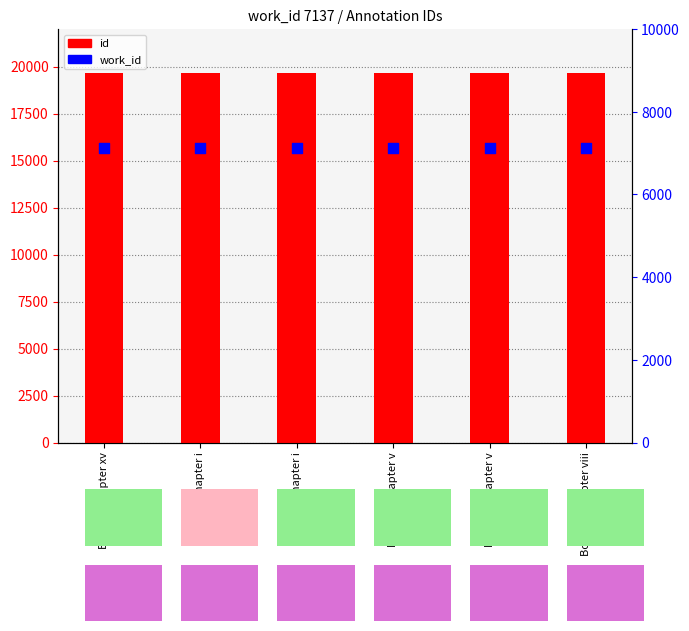

Which series reaches the minimum Y coordinate?

work_id